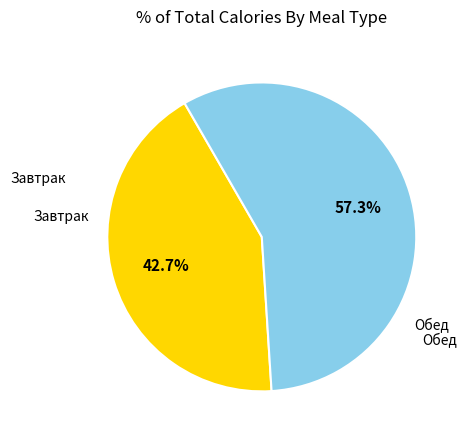

Is there any slice that represents more than half of the pie?

Yes